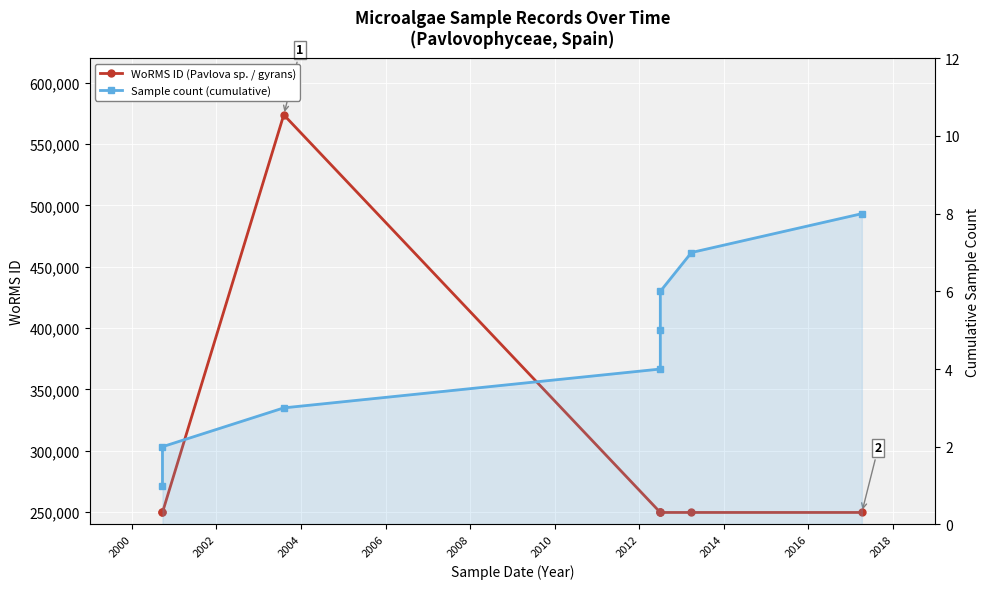

True or false: WoRMS ID (Pavlova sp. / gyrans) and Sample count (cumulative) cross at least once.

False